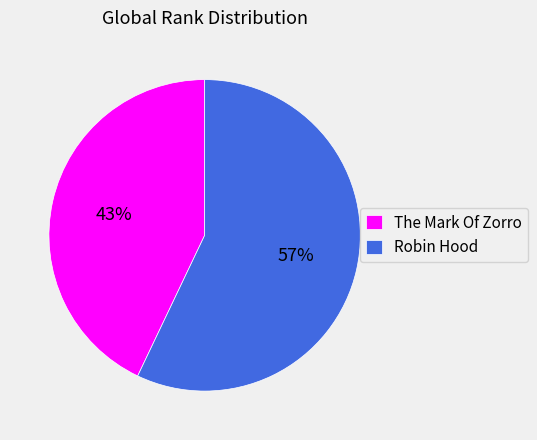

To the nearest percent, what percentage of the pie is Robin Hood?

57%